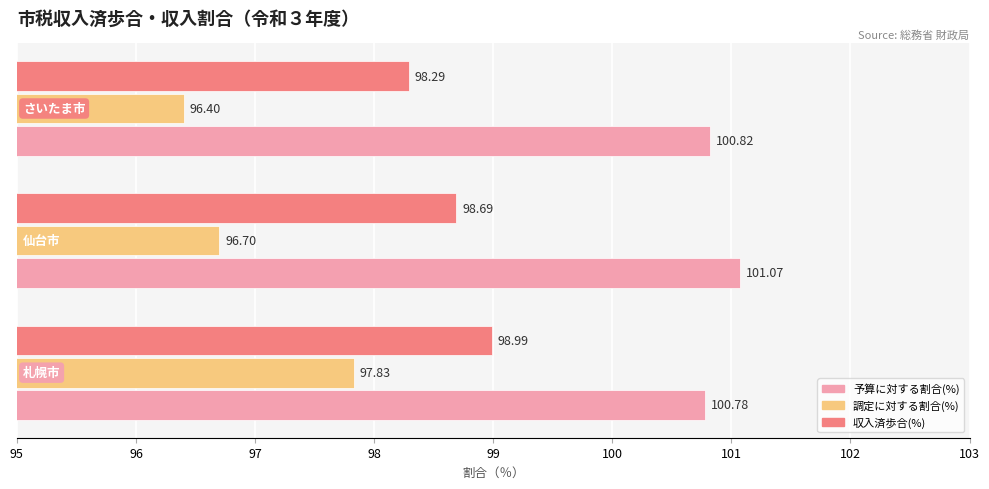

Which series has the largest total across all categories?

予算に対する割合(%)